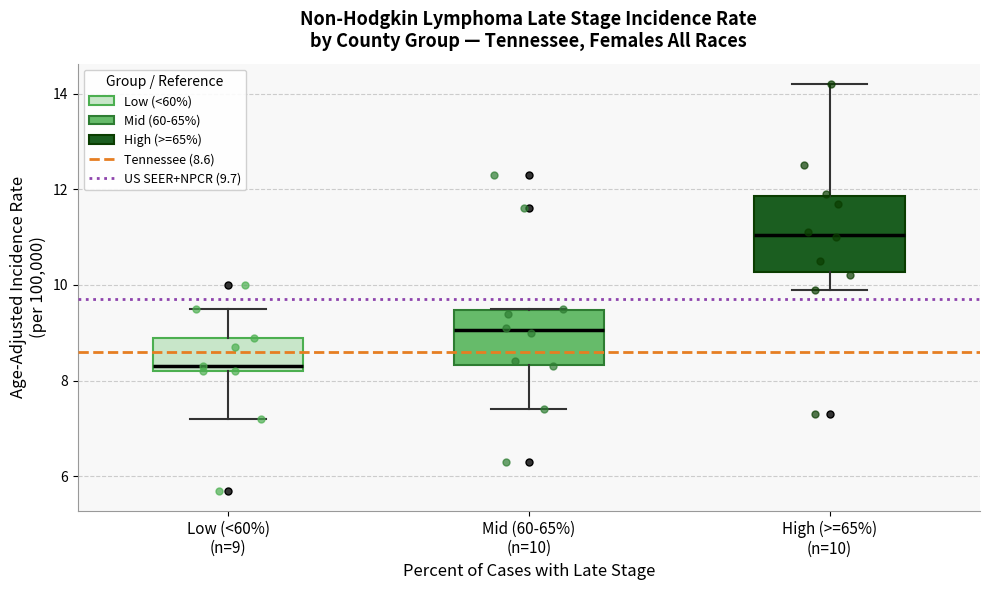

Reading left to right, transcribe this box plot: for each box, give where its median line is, the range the box spans, and where its two whiskers end, as read against the y-axis. The values are not printed on the chart, so give them approximately, as read against the axis.

Low (<60%) (n=9): median 8.4, box 8.2 to 9.0, whiskers 7.2 to 9.6
Mid (60-65%) (n=10): median 9.0, box 8.4 to 9.4, whiskers 7.4 to 9.6
High (>=65%) (n=10): median 11.0, box 10.2 to 11.8, whiskers 10.0 to 14.2